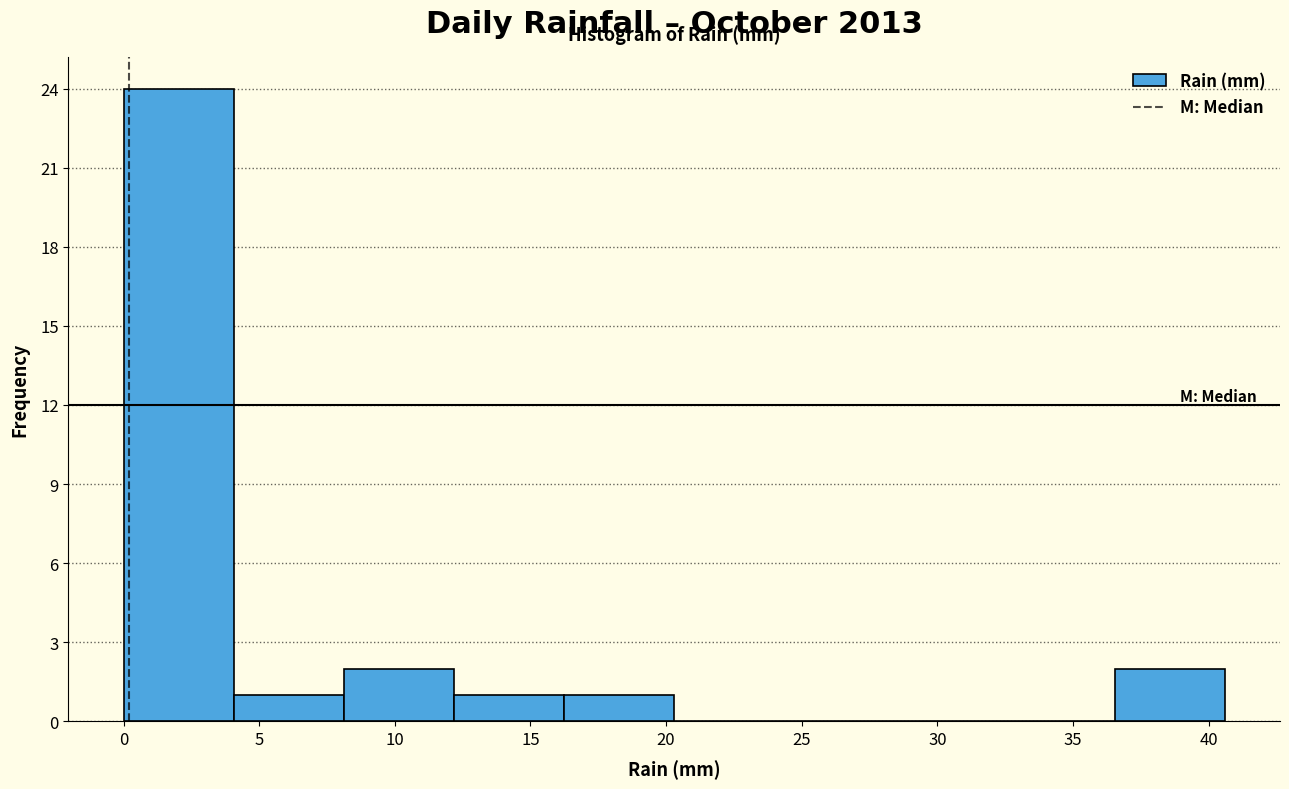

Reading left to right, list every bar in this chart as the range it spans on the x-axis followed by its height. Neither the bar edges nor the heights are printed on the chart, so give them approximately, as read against the axes.

0.0 to 4.0: 24
4.0 to 8.0: 1
8.0 to 12.0: 2
12.0 to 16.0: 1
16.0 to 20.5: 1
20.5 to 24.5: 0
24.5 to 28.5: 0
28.5 to 32.5: 0
32.5 to 36.5: 0
36.5 to 40.5: 2